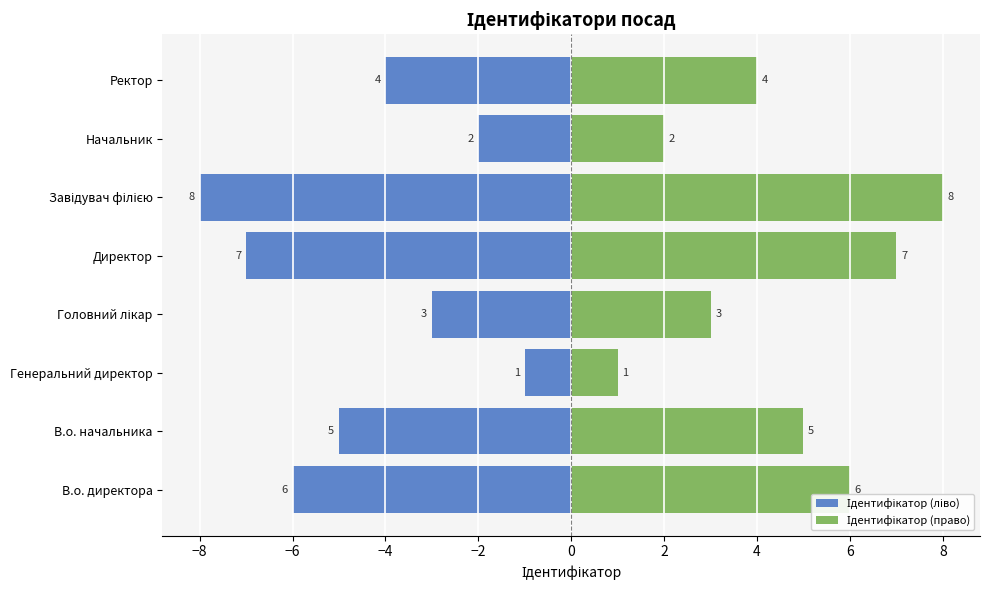

What is the minimum value shown in the chart?

-8